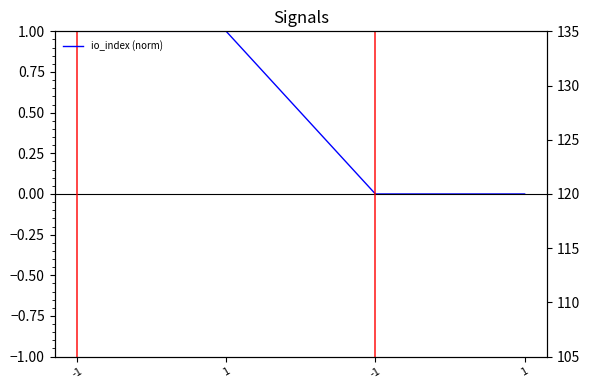

What is the difference between the second highest and minimum values in the value series?

1.1